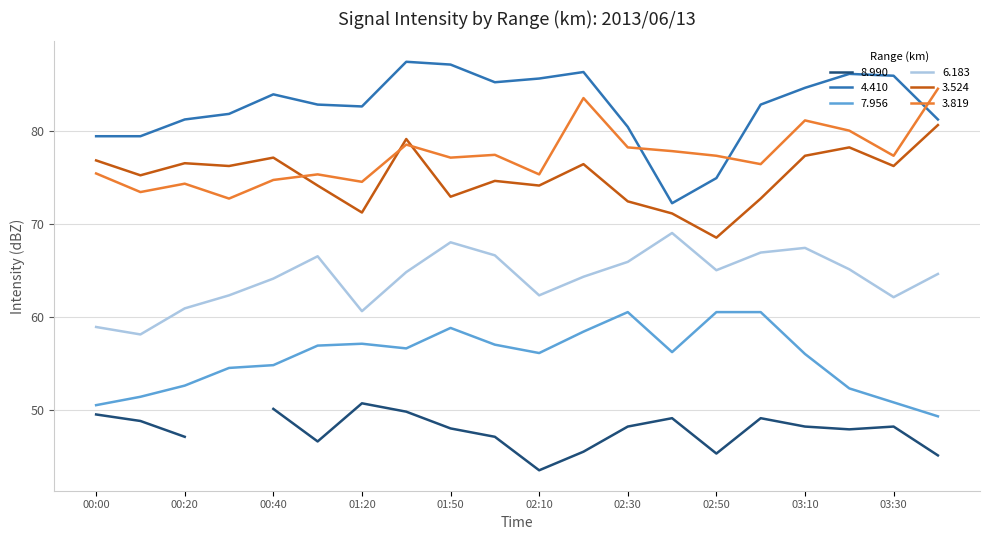

What is the sum of the   4.410 values at 01:50 and 02:20?

173.4